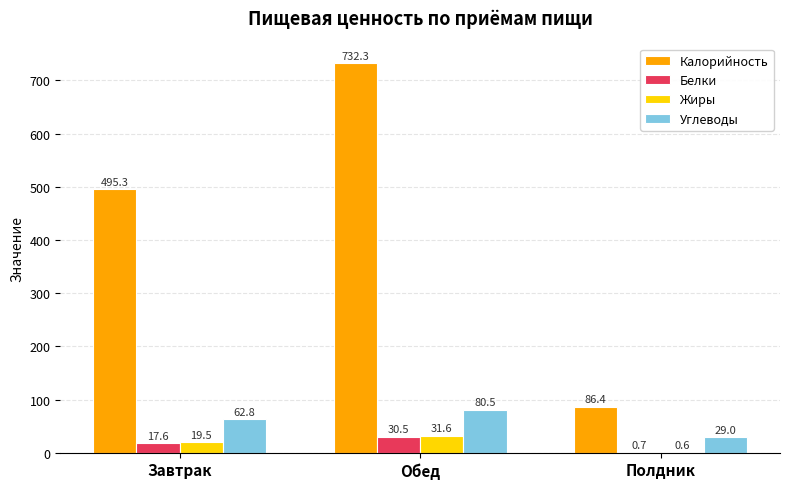

Which series has the widest spread of values?

Калорийность